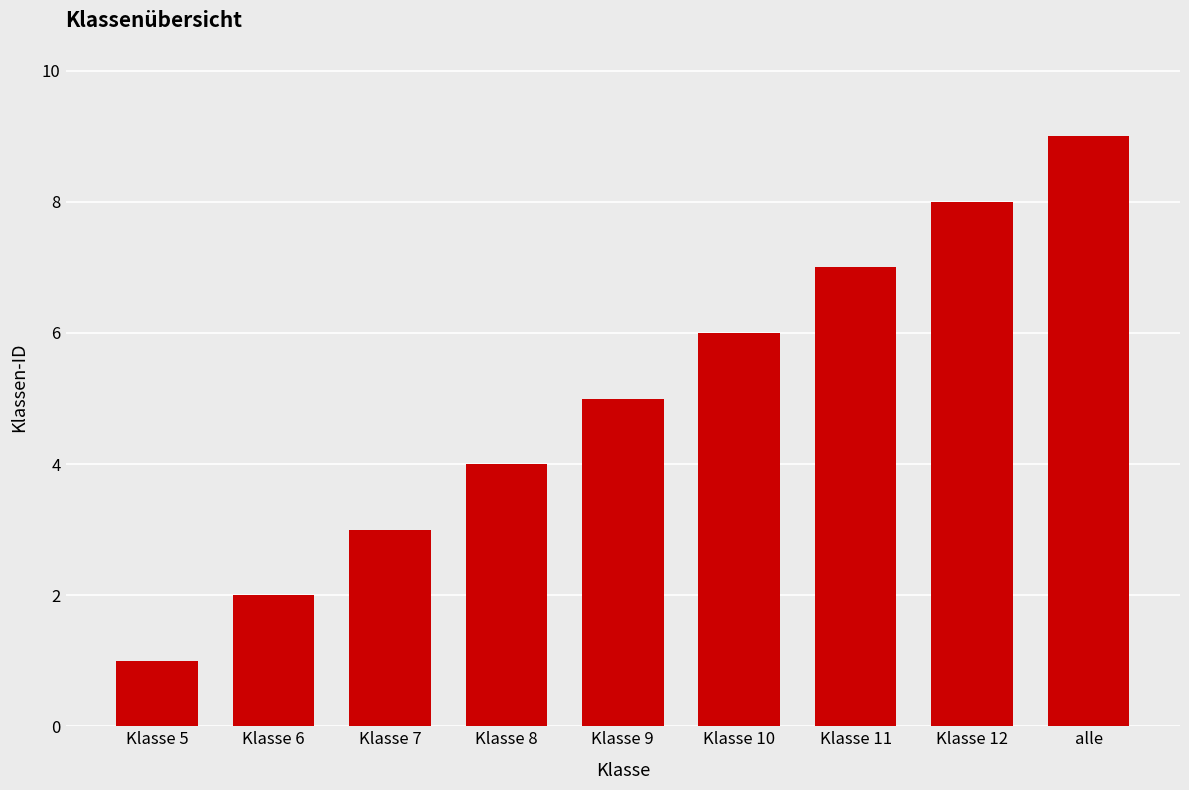

What is the ratio of the value at Klasse 6 to the value at Klasse 10?

0.3